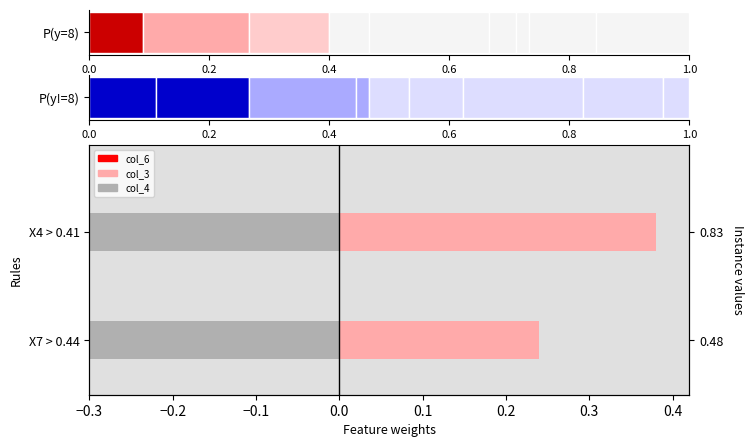

List the series in order of their overall mean, highest first.

col_4, col_3, col_6